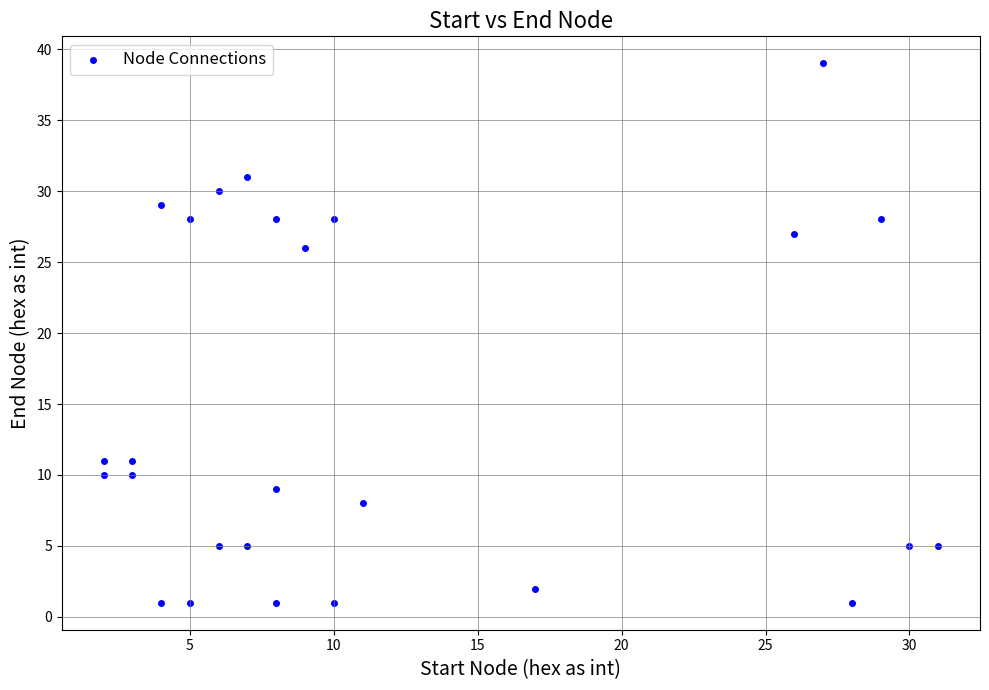

What Y value in the scatter plot is closest to 20?

26